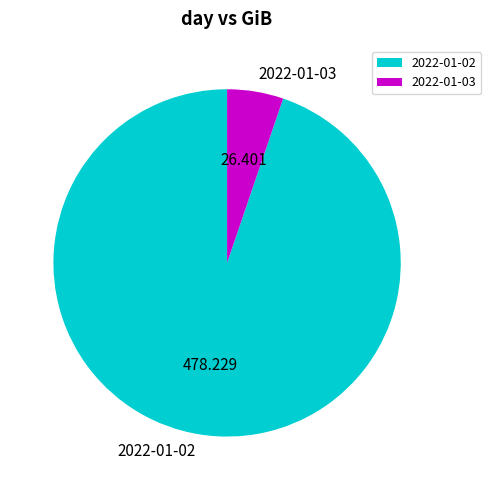

Does 2022-01-03 represent more than half of the total?

No